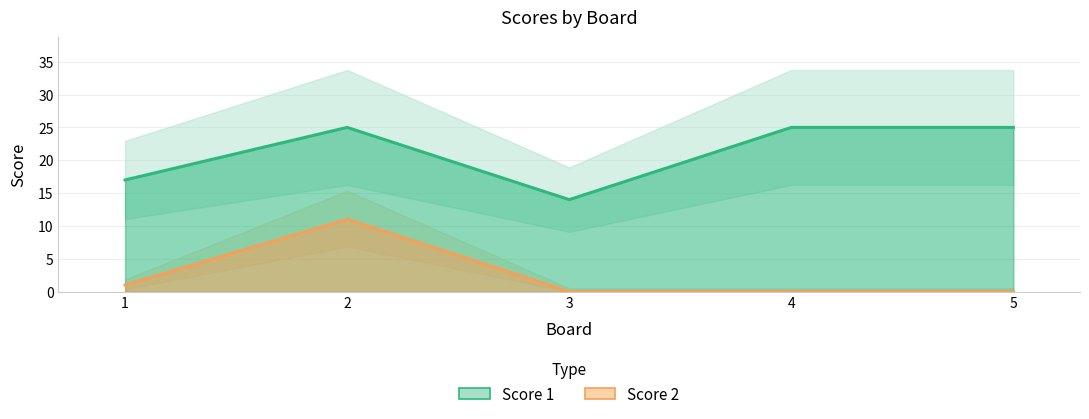

Between 2 and 5, which is larger?

2